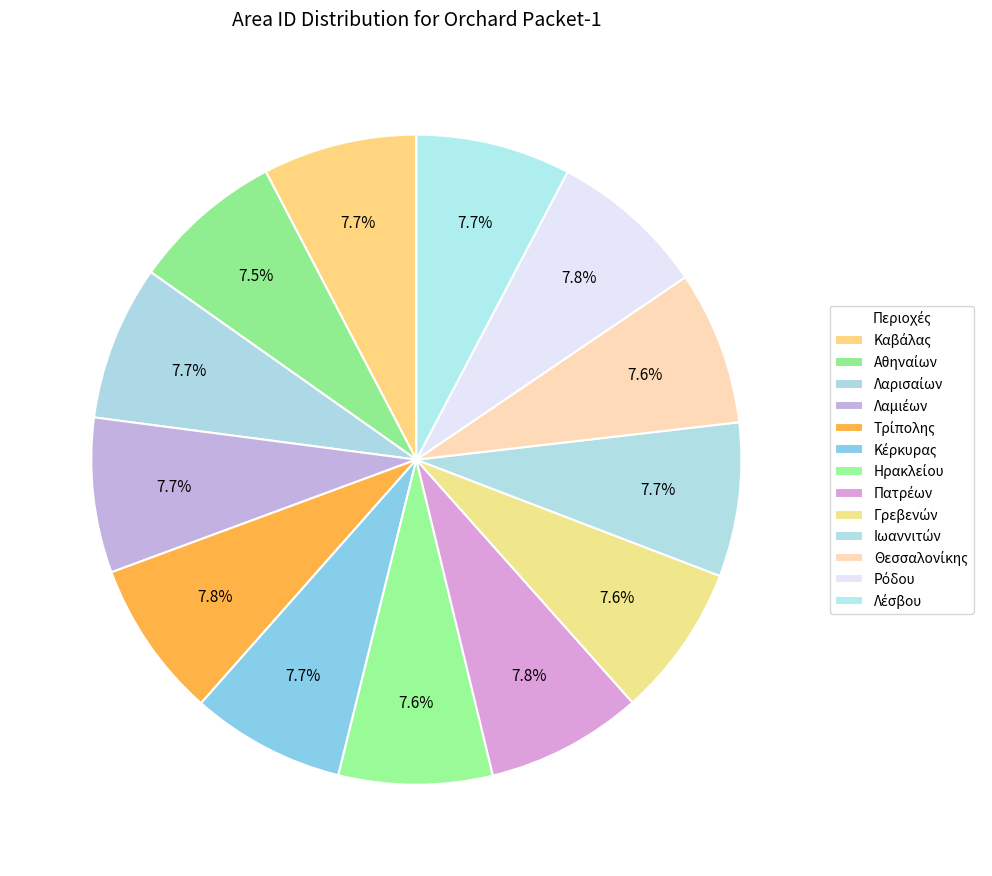

The Τρίπολης slice represents 15% of the pie. True or false?

False